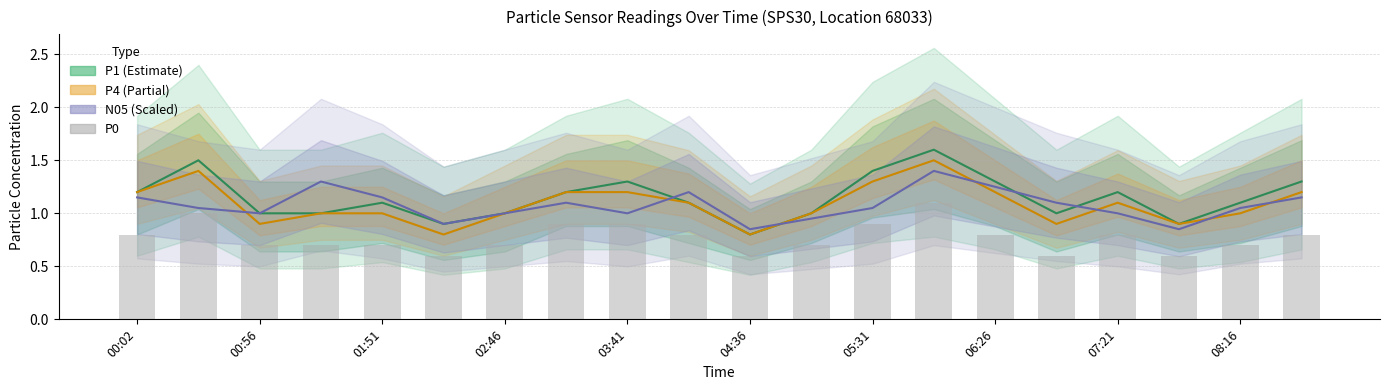

What position from the right is 00:02?

20